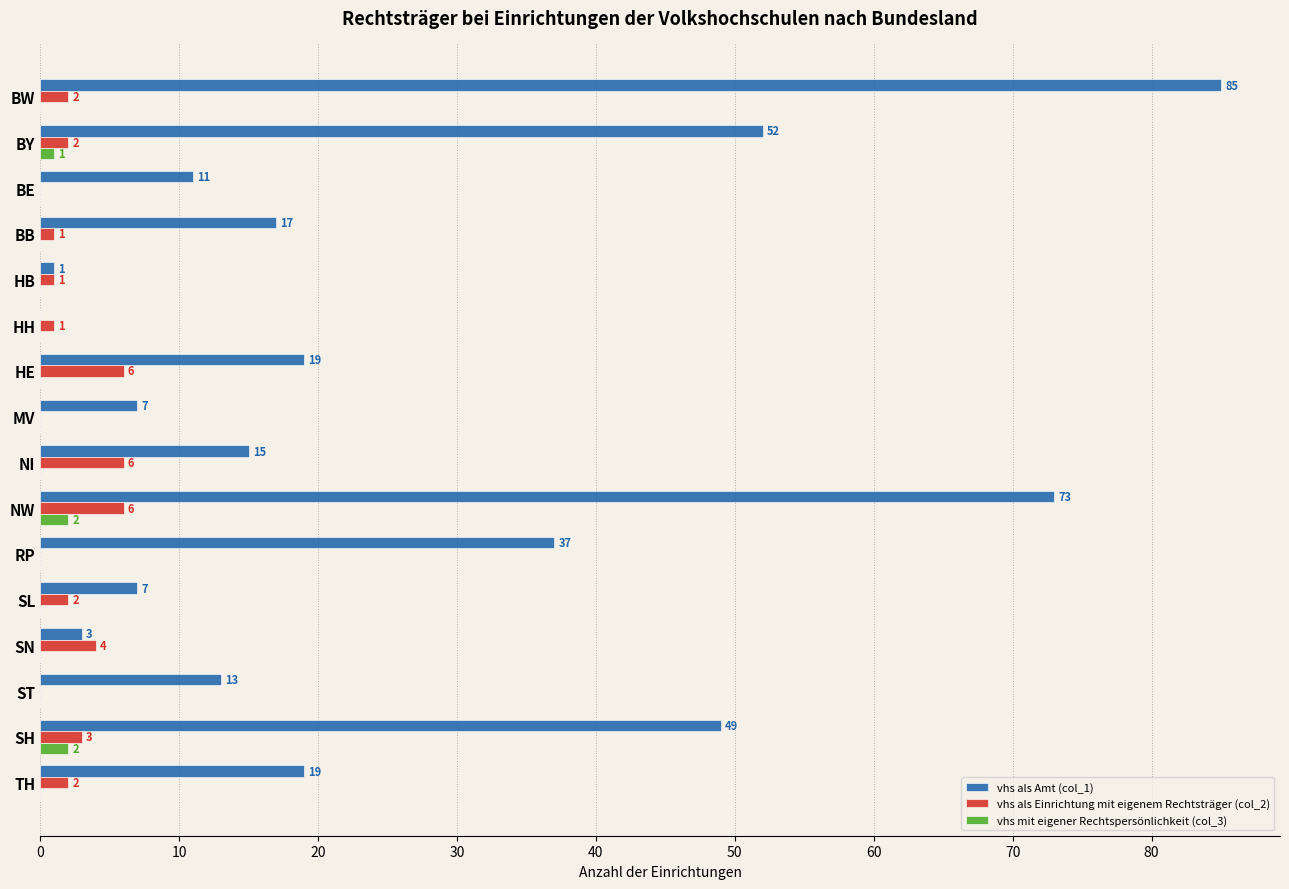

What is the maximum value for vhs als Einrichtung mit eigenem Rechtsträger (col_2)?

6